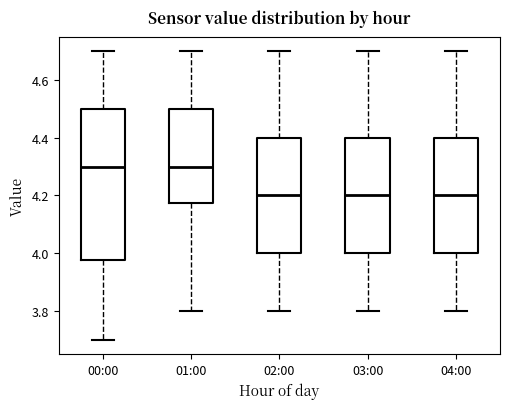

Which box is the tallest, from its lower edge to its upper edge?

00:00